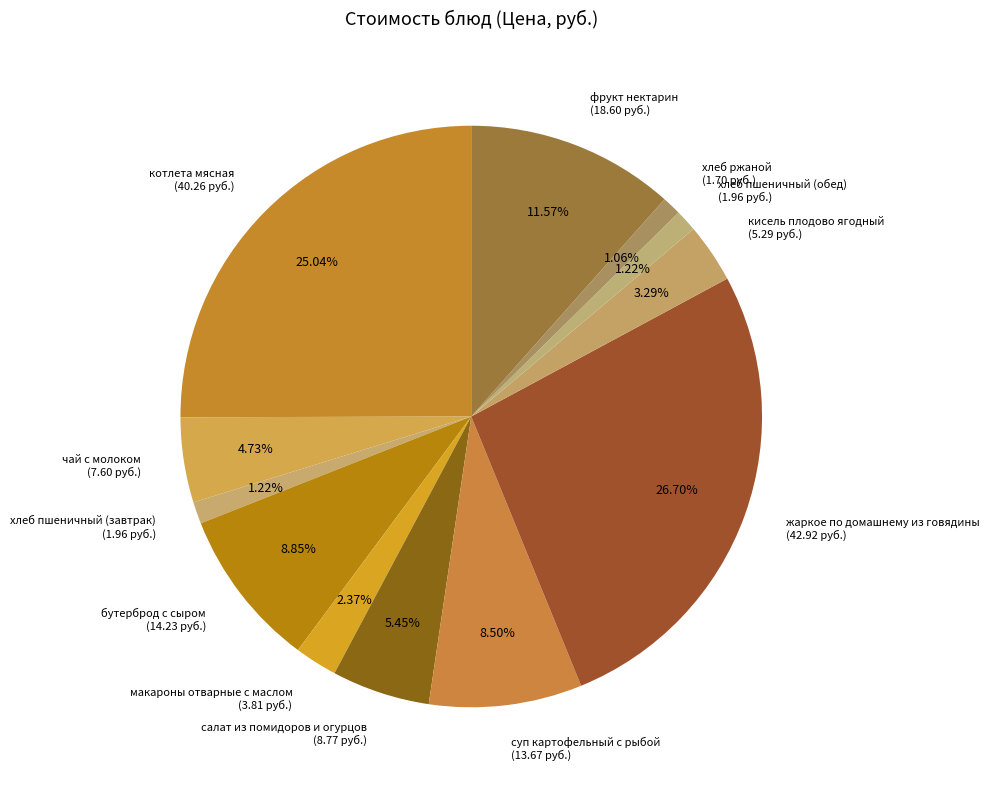

True or false: суп картофельный с рыбой accounts for 1% of the total.

False